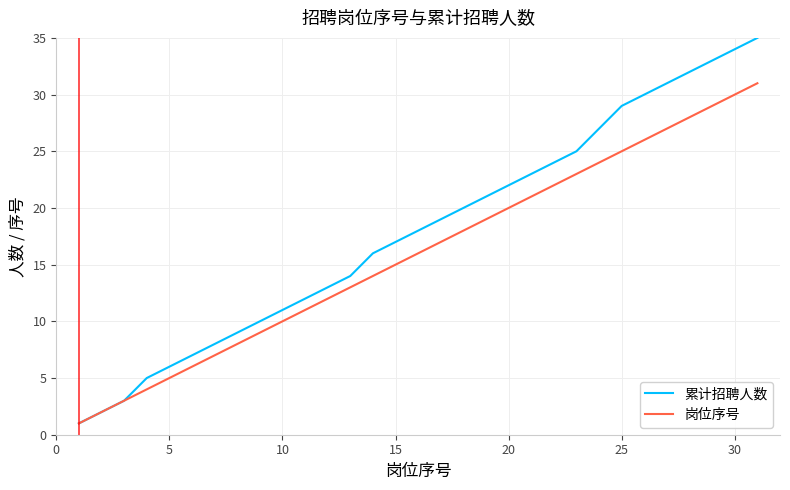

Which series has the largest range (max minus min)?

累计招聘人数